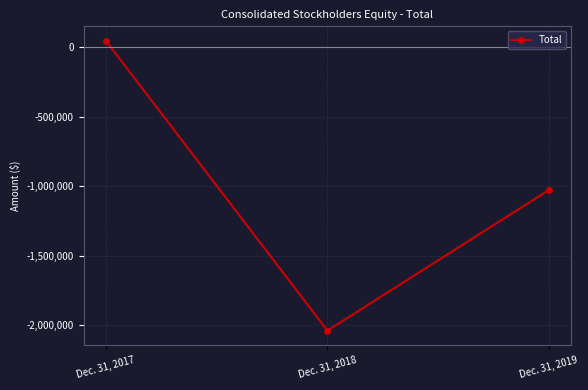

What is the value of the 1st point from the left?

44044